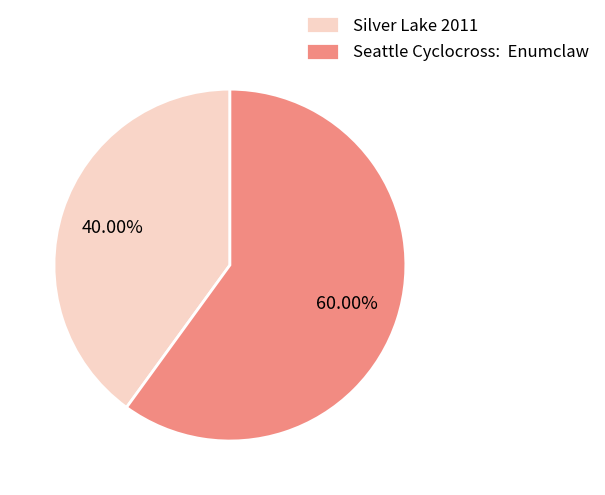

To the nearest percent, what is the average slice percentage?

50%